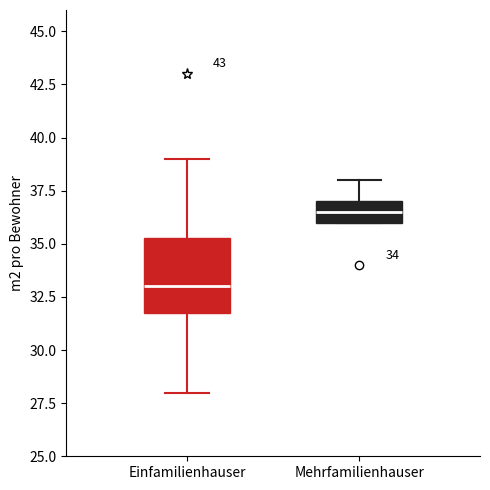

Which box is the tallest, from its lower edge to its upper edge?

Einfamilienhauser